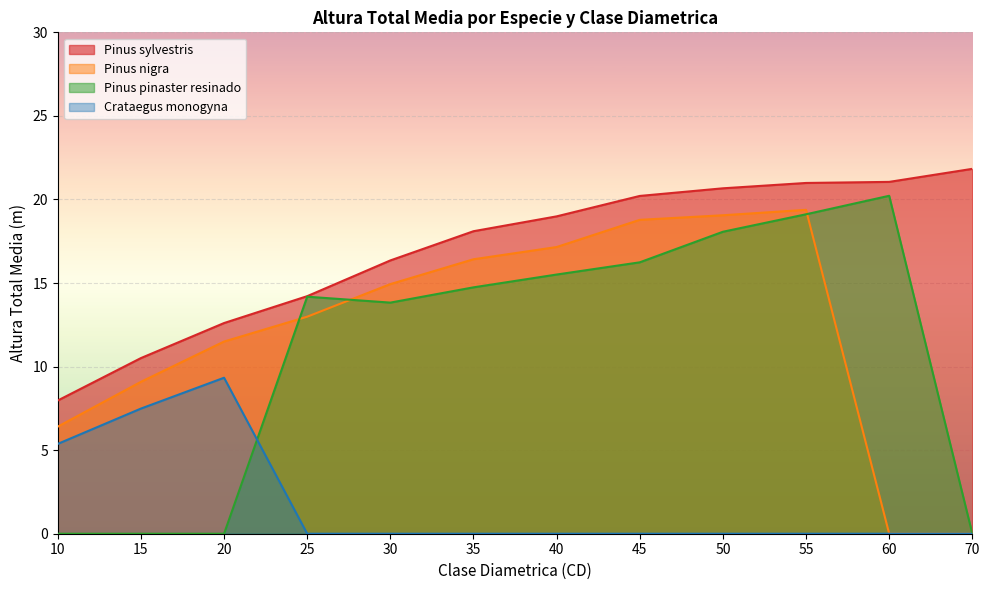

How many lines are shown in the chart?

4